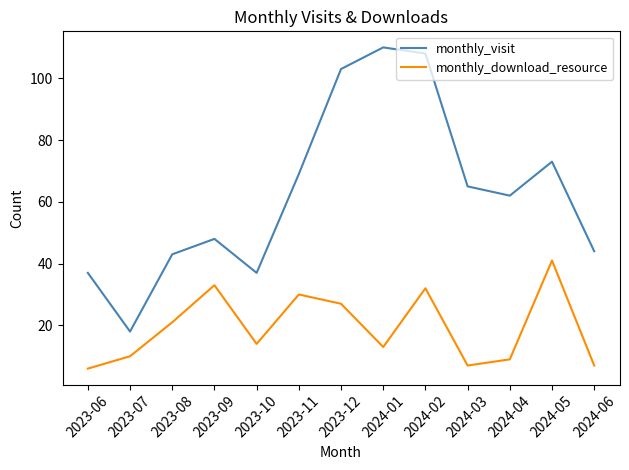

Reading left to right, transcribe all the data shown in this chart.

monthly_visit: 37	18	43	48	37	69	103	110	108	65	62	73	44
monthly_download_resource: 6	10	21	33	14	30	27	13	32	7	9	41	7